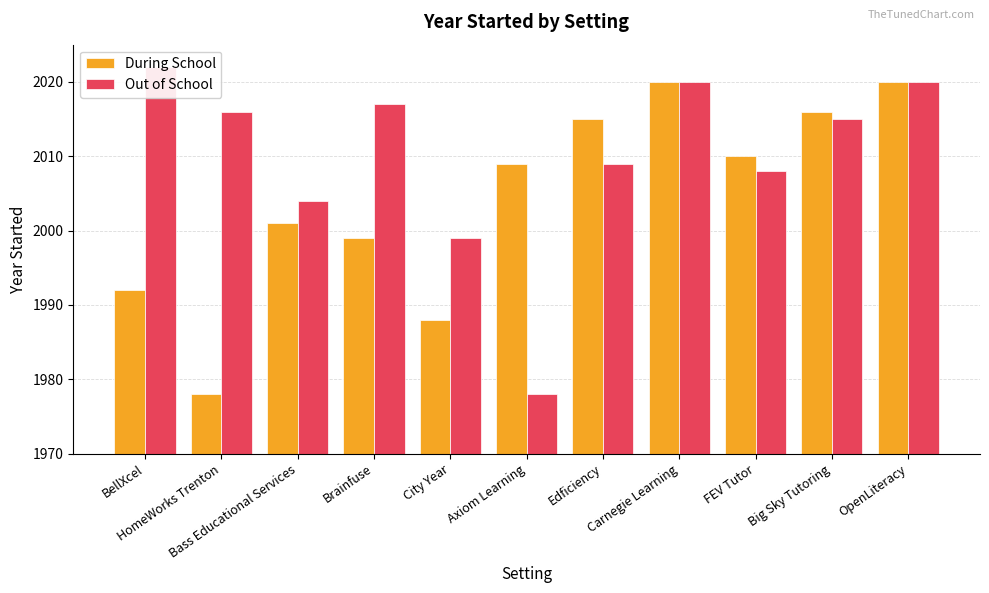

What is the difference between the maximum and minimum values in the Out of School series?

44